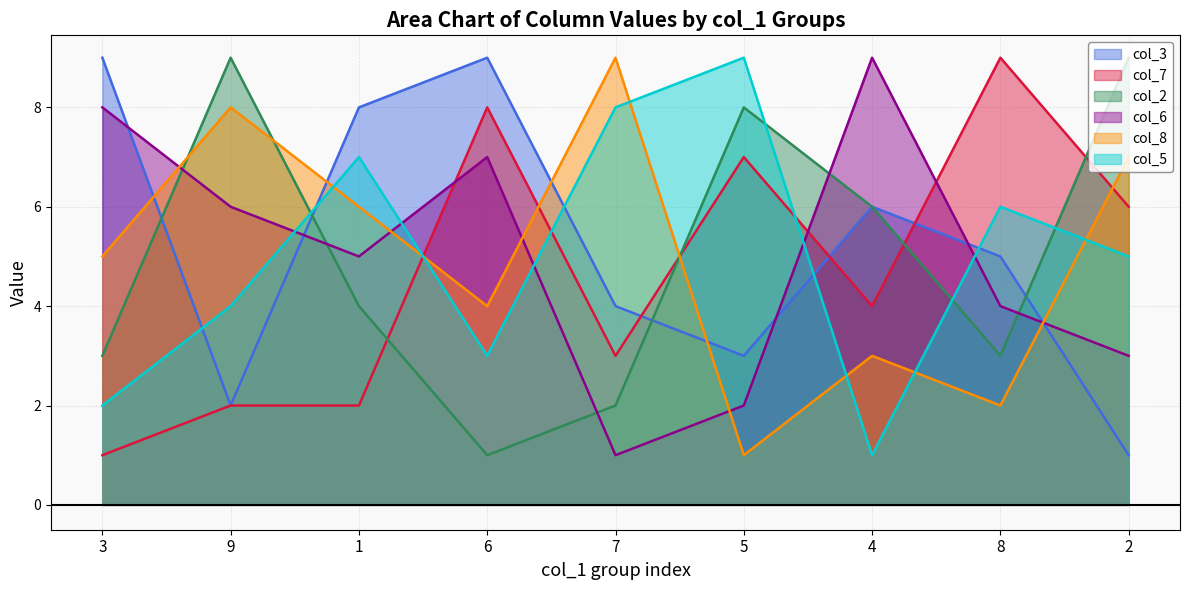

Reading right to left, what are all the values shown in this chart?

col_3: 1	5	6	3	4	9	8	2	9
col_7: 6	9	4	7	3	8	2	2	1
col_2: 9	3	6	8	2	1	4	9	3
col_6: 3	4	9	2	1	7	5	6	8
col_8: 7	2	3	1	9	4	6	8	5
col_5: 5	6	1	9	8	3	7	4	2